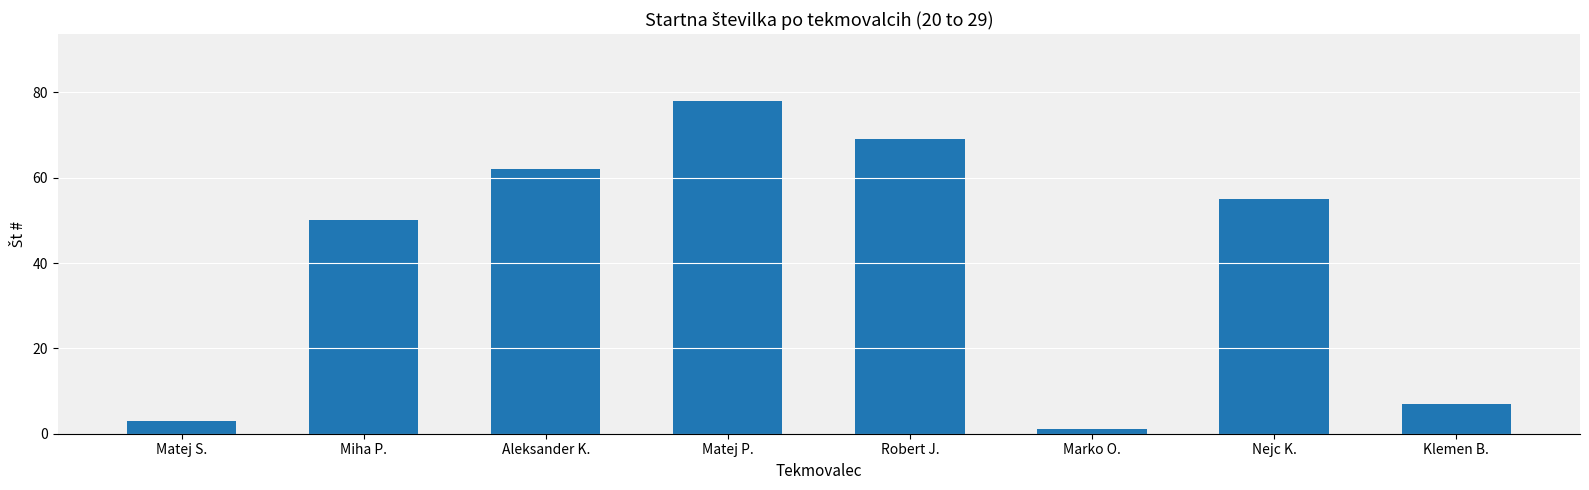

Rank the categories by value from lowest to highest.

Marko O., Matej S., Klemen B., Miha P., Nejc K., Aleksander K., Robert J., Matej P.